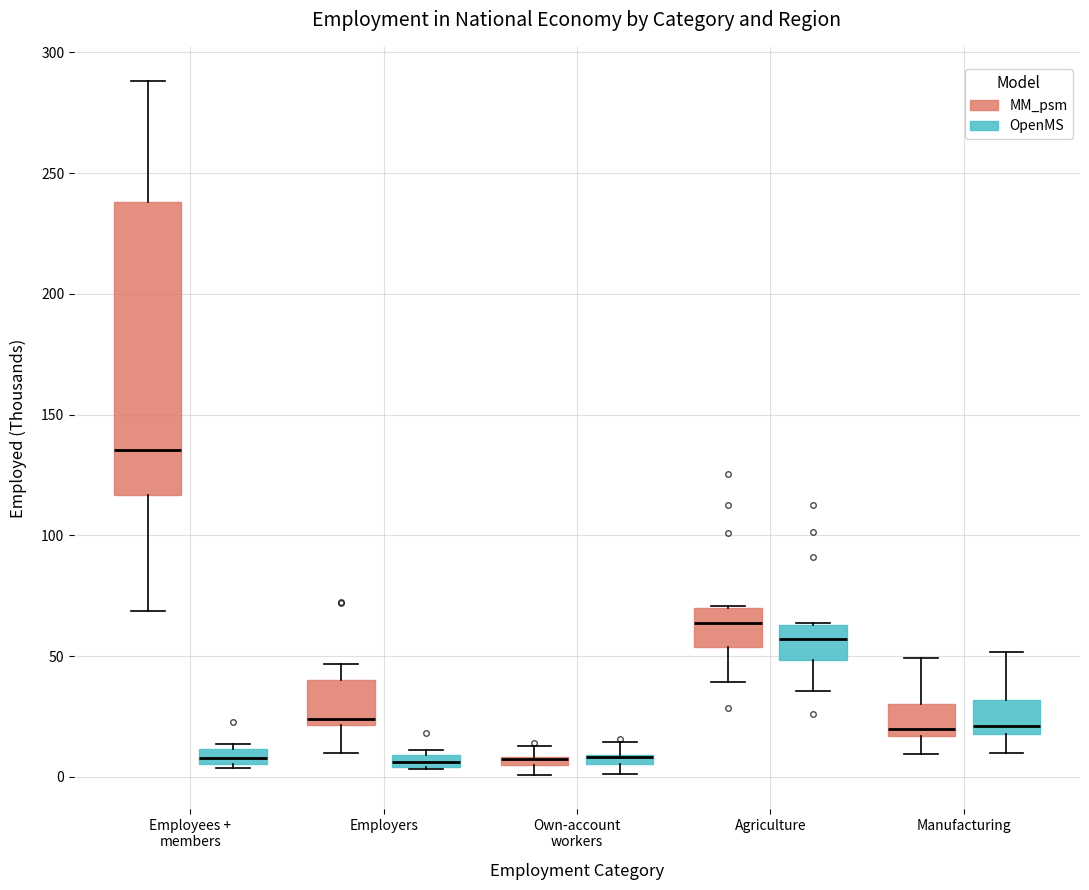

Where does the lower whisker of the box for Manufacturing (OpenMS) end on the y-axis? The values are not printed on the chart, so give them approximately, as read against the axis.

10